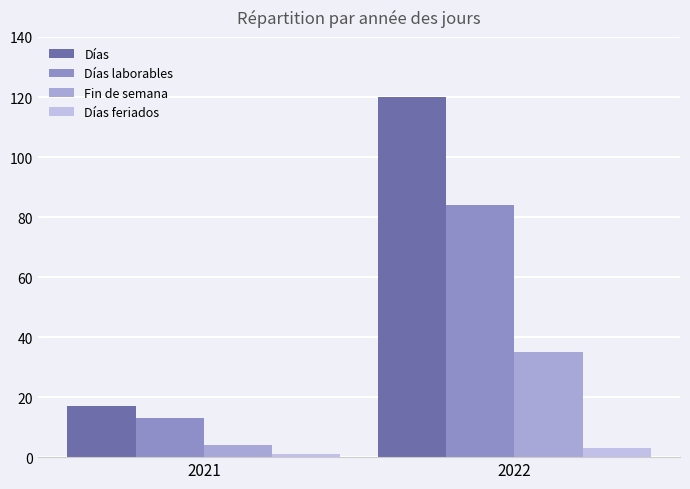

What is the average value of the Días feriados series?

2